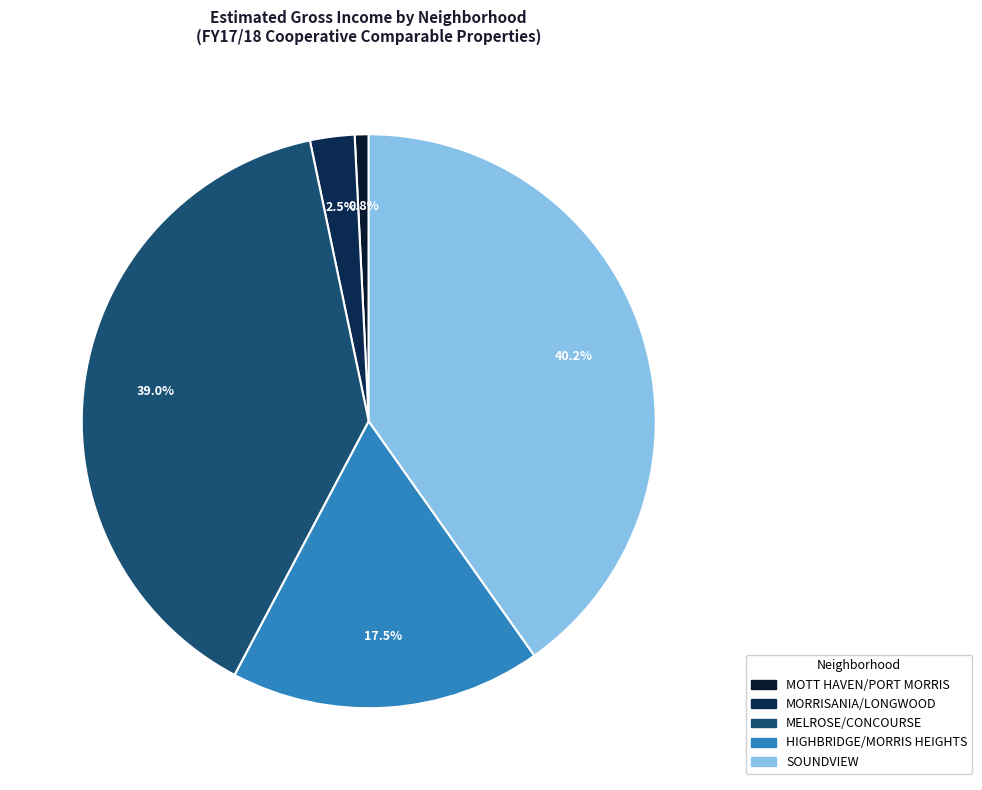

Approximately how many times larger is the value at SOUNDVIEW compared to MELROSE/CONCOURSE?

1.0